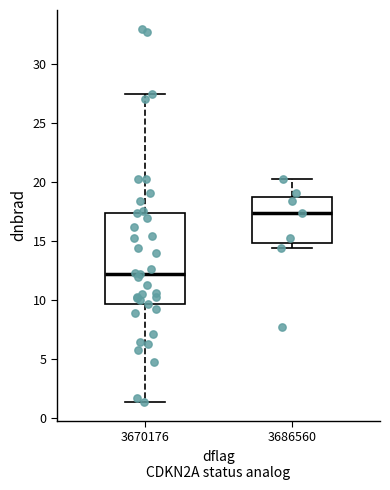

Where is the lower edge of the box at x = 3670176 on the y-axis? The values are not printed on the chart, so give them approximately, as read against the axis.

9.5